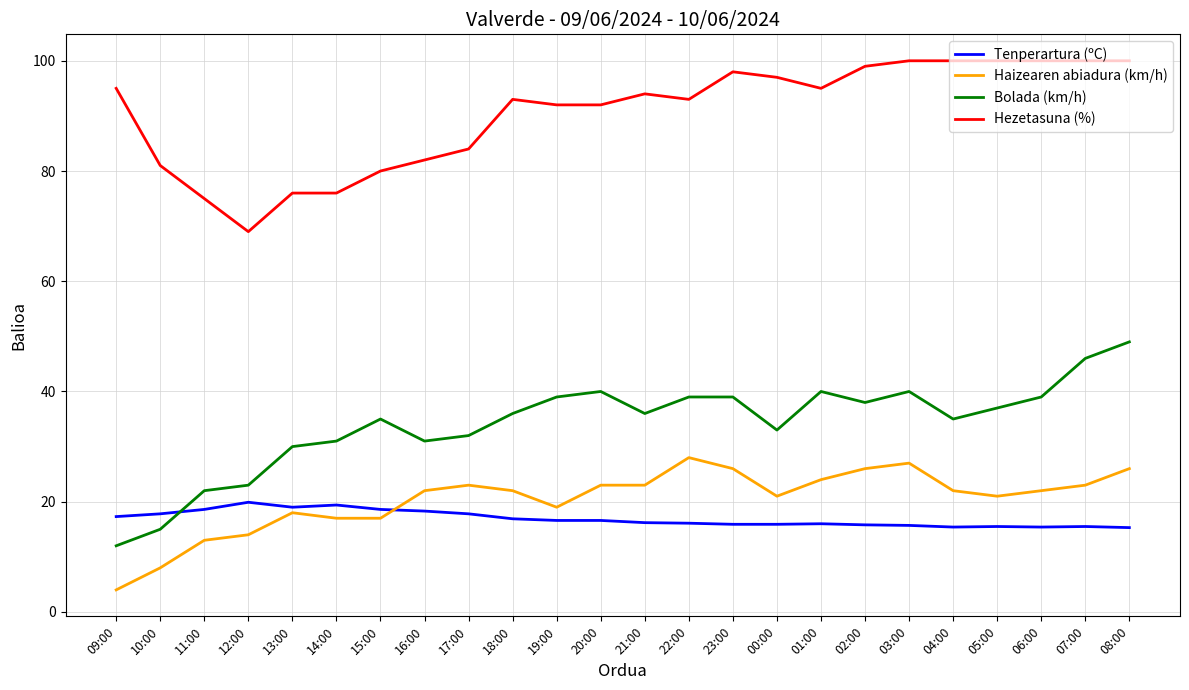

Which series ends up on top after the final intersection of Tenperartura (ºC) and Haizearen abiadura (km/h)?

Haizearen abiadura (km/h)